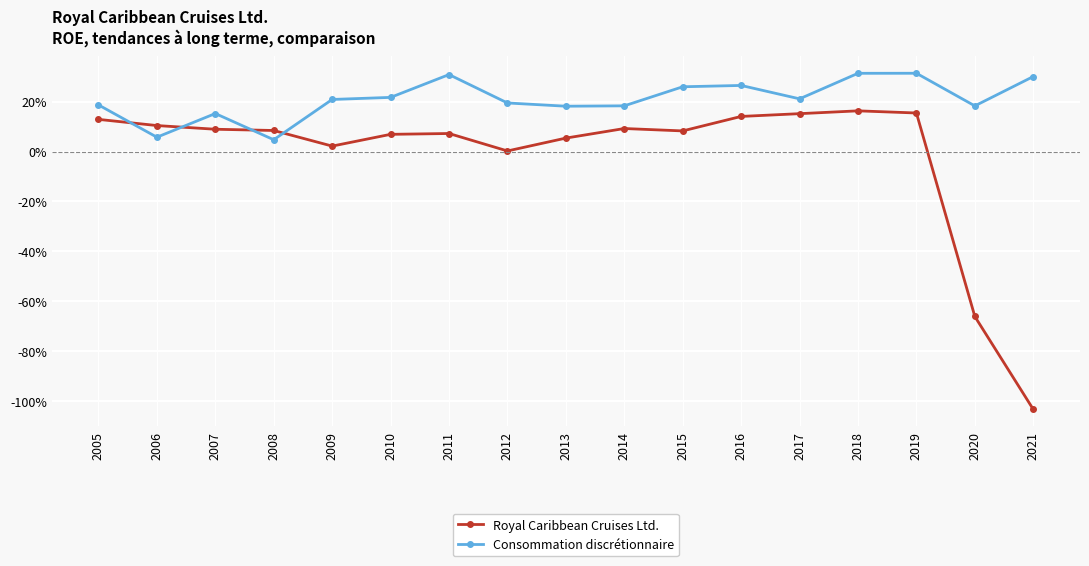

Rank the series by their maximum value, from lowest to highest.

Royal Caribbean Cruises Ltd., Consommation discrétionnaire